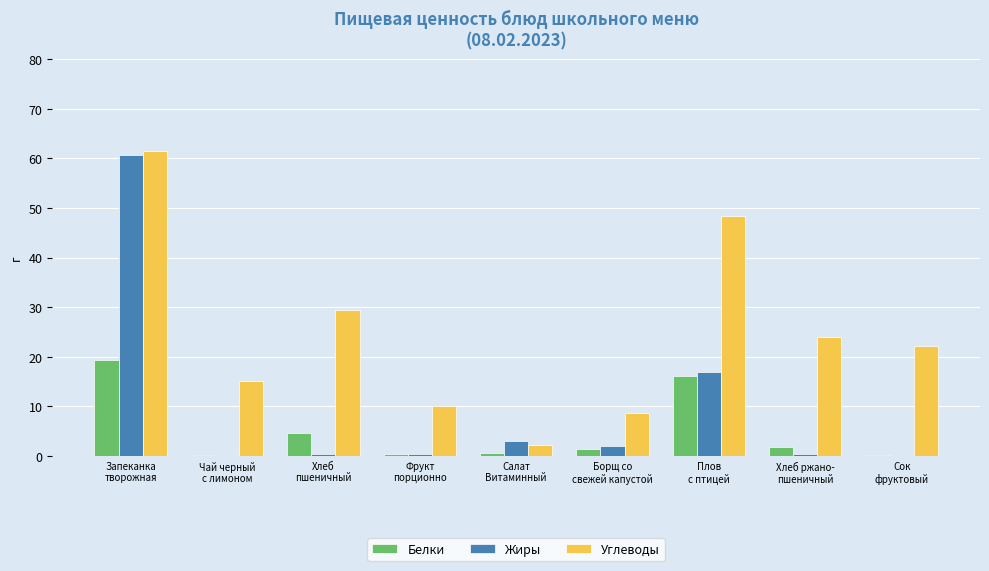

What is the highest value of the Углеводы series?

61.4